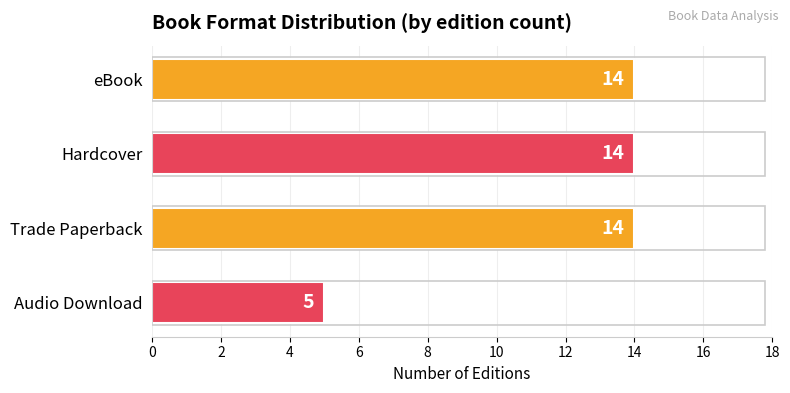

At which label is the value closest to 9?

Audio Download